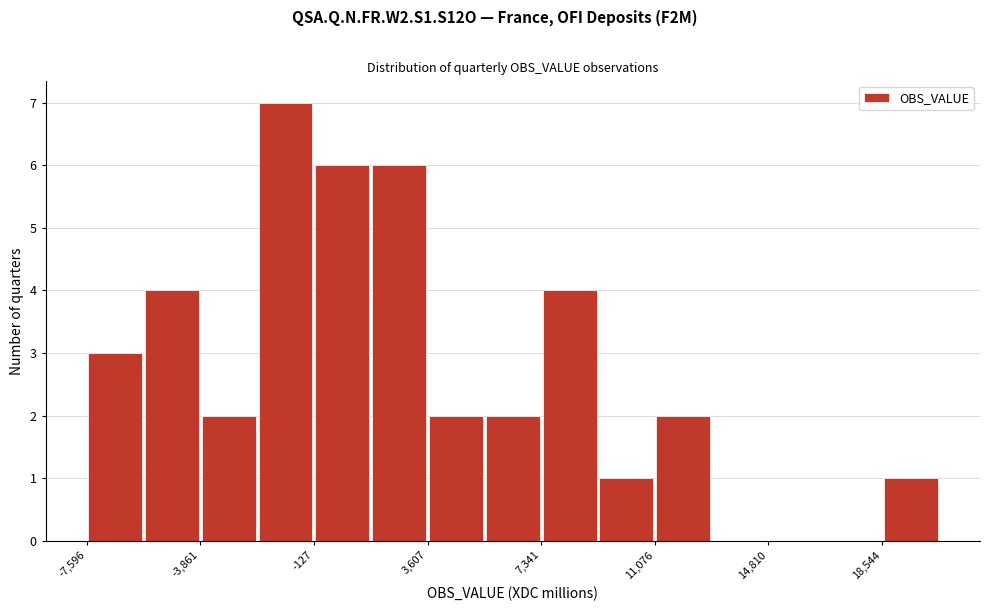

Around what value on the x-axis is the tallest bar? Give the approximate position of its centre, as read against the axis.

-1000